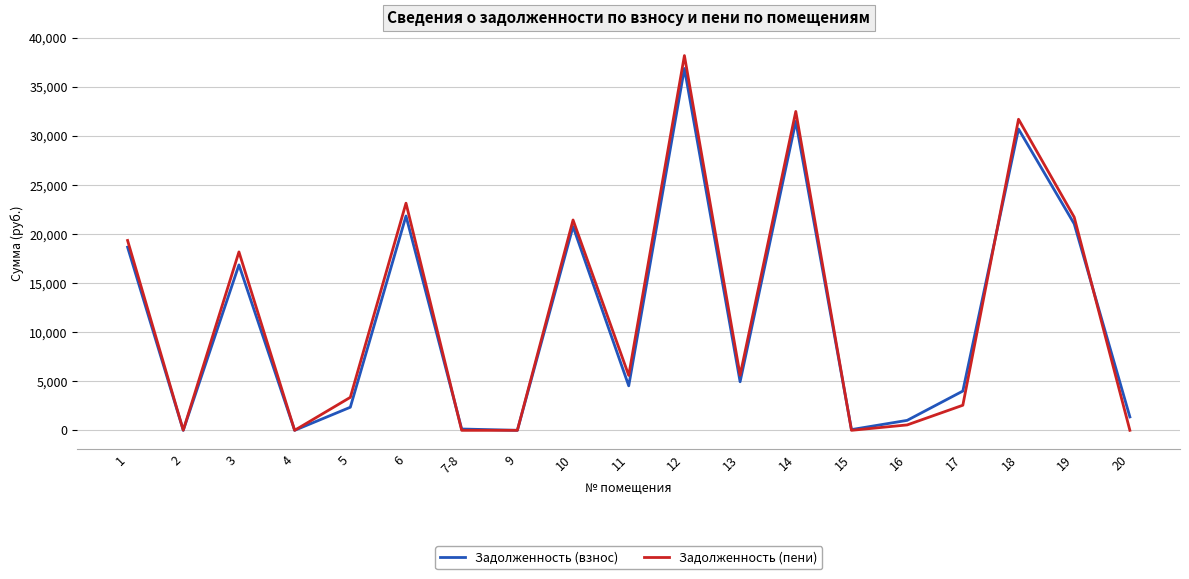

The value of Задолженность (взнос) at 1 is 11887.7. True or false?

False